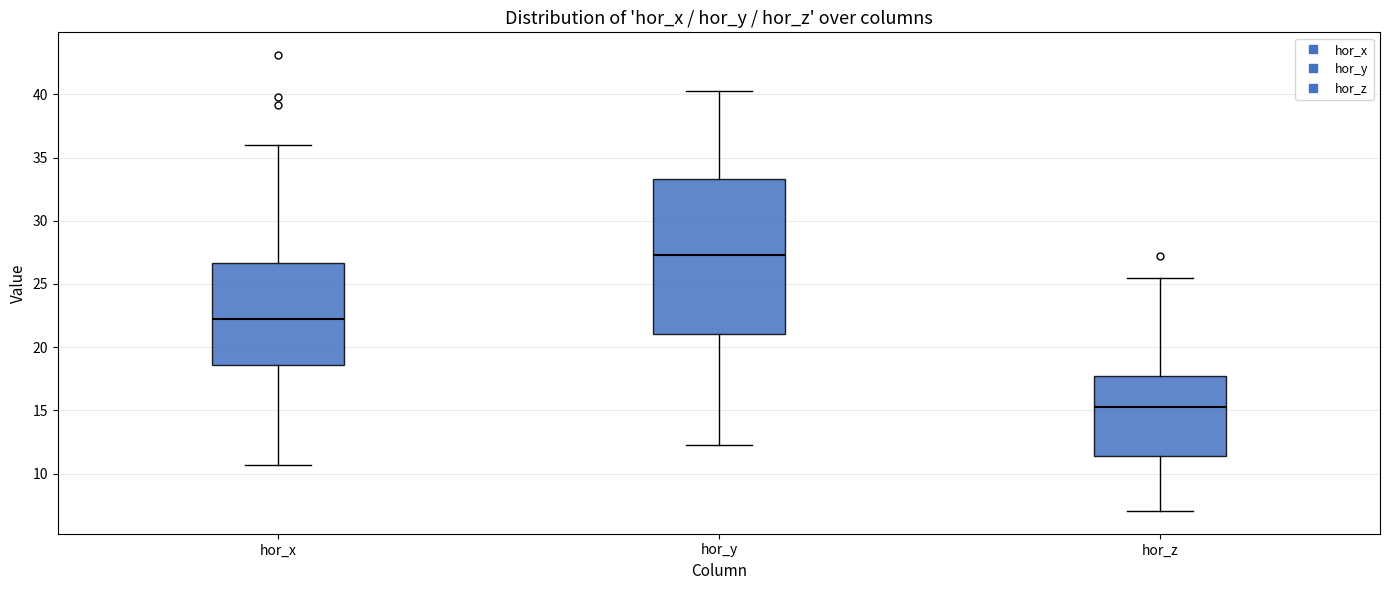

Comparing the boxes themselves (not the whiskers), which one is the tallest?

hor_y